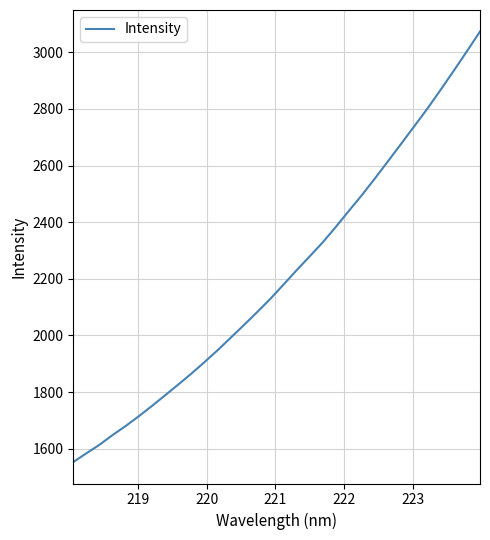

What is the maximum value shown in the chart?

3073.3